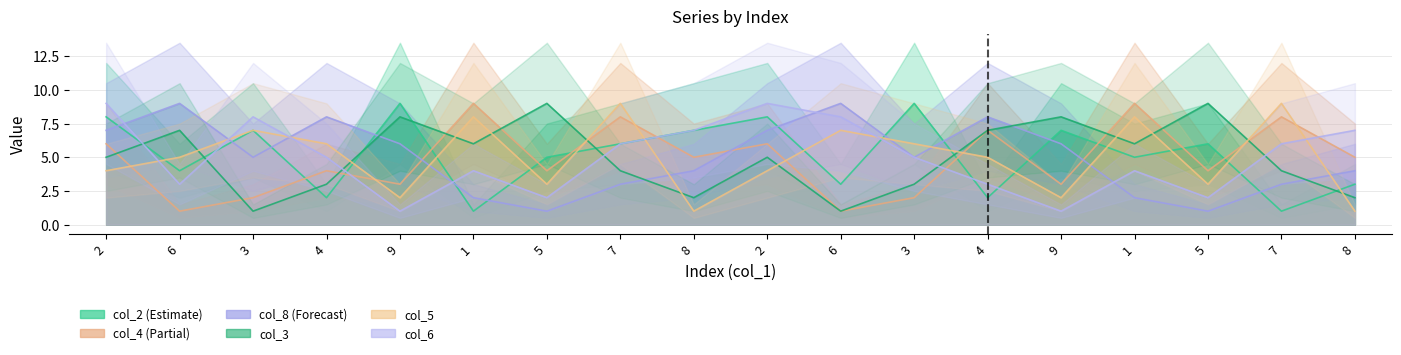

Rank the series by their maximum value, from lowest to highest.

col_2, col_4, col_8, col_3, col_5, col_6